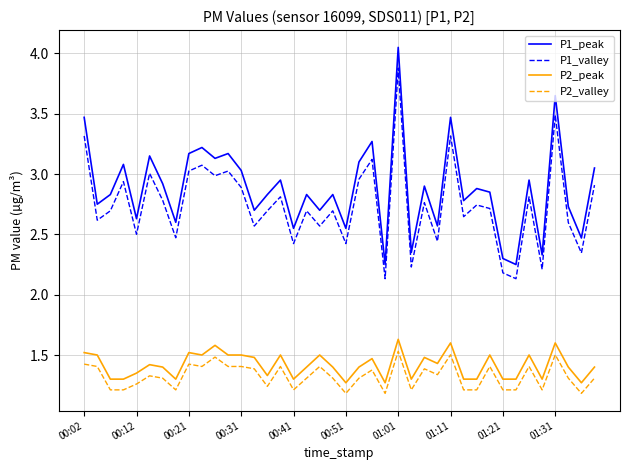

Which series has the widest spread of values?

P1_peak